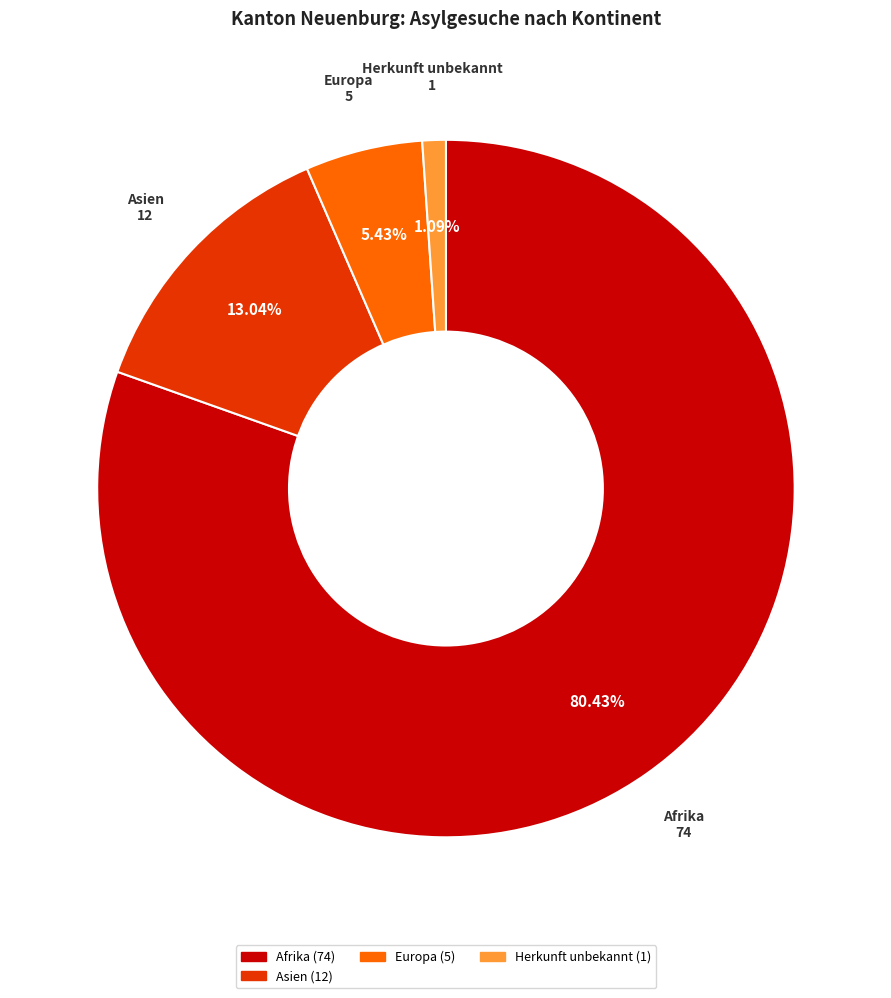

Count the number of slices in the pie.

4